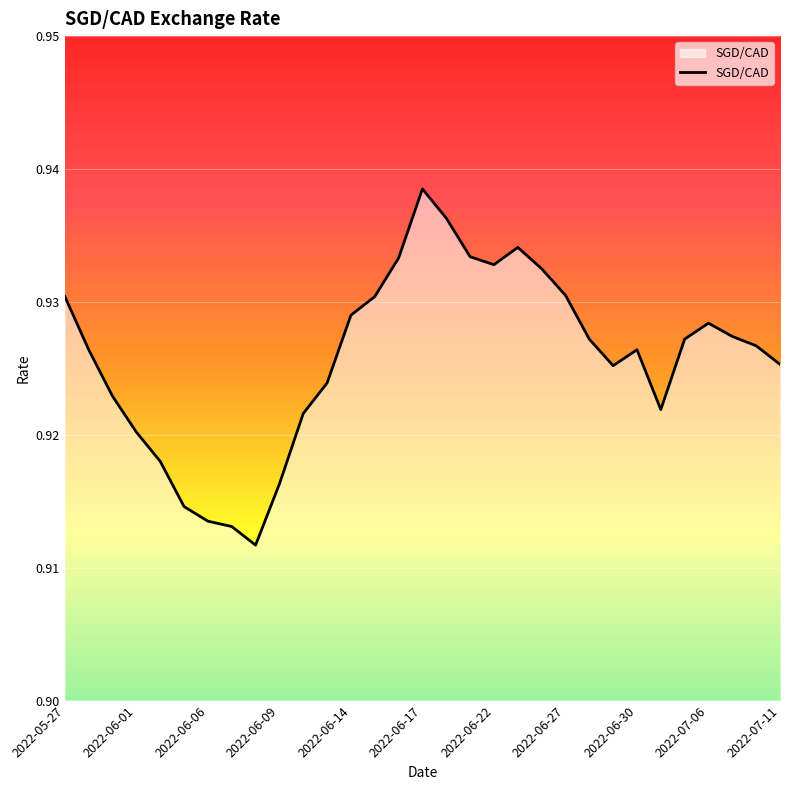

Does the chart have visible grid lines?

Yes